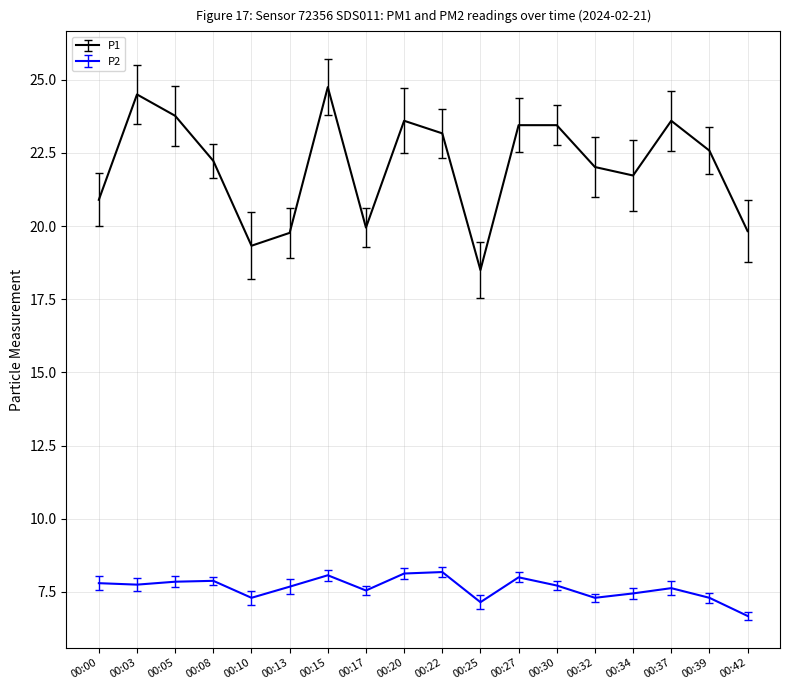

True or false: P2 and P1 intersect in this chart.

False